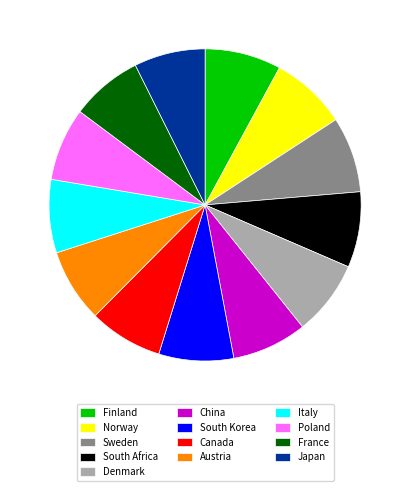

True or false: Canada accounts for 2% of the total.

False